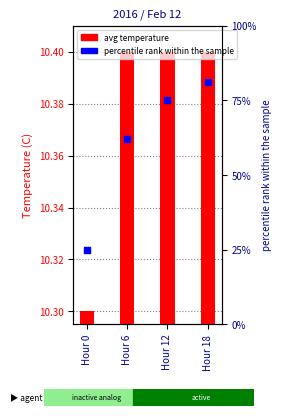

Which series has the largest Y range (max minus min)?

percentile rank within the sample